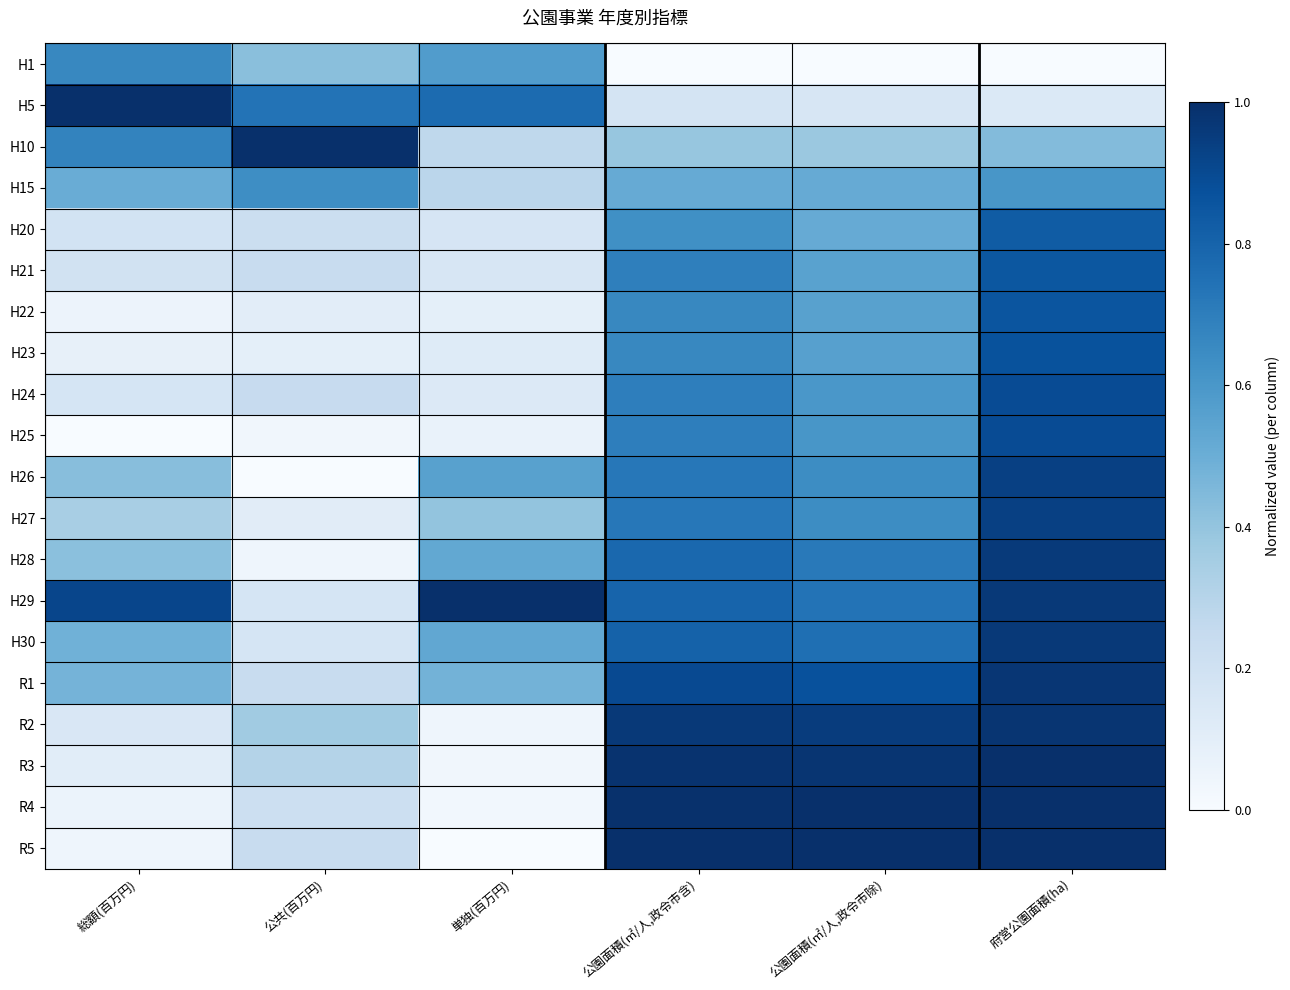

At which category is the sum across all series the highest?

府営公園面積(ha)